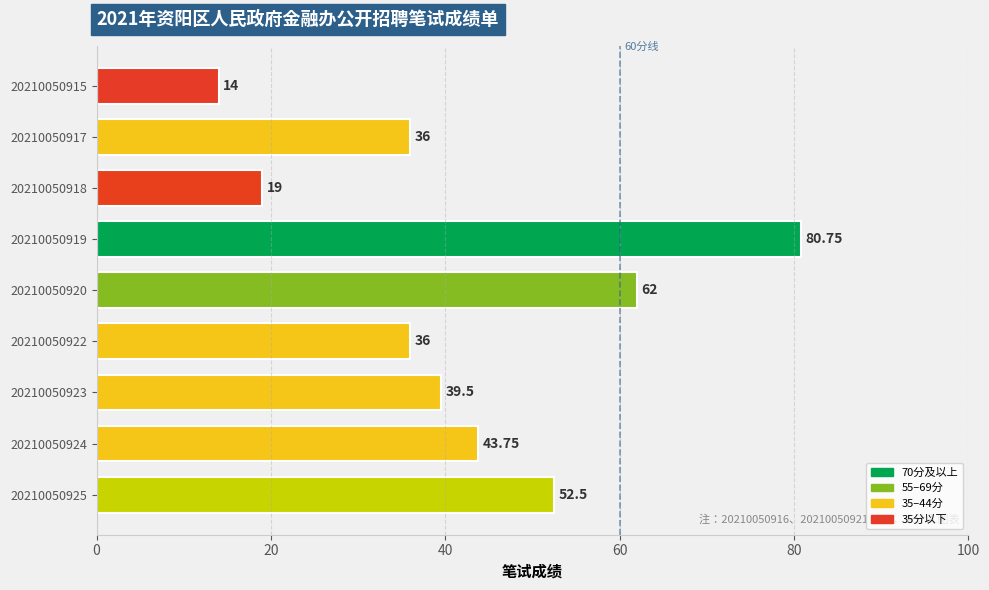

Which label corresponds to the largest value in the chart?

20210050919